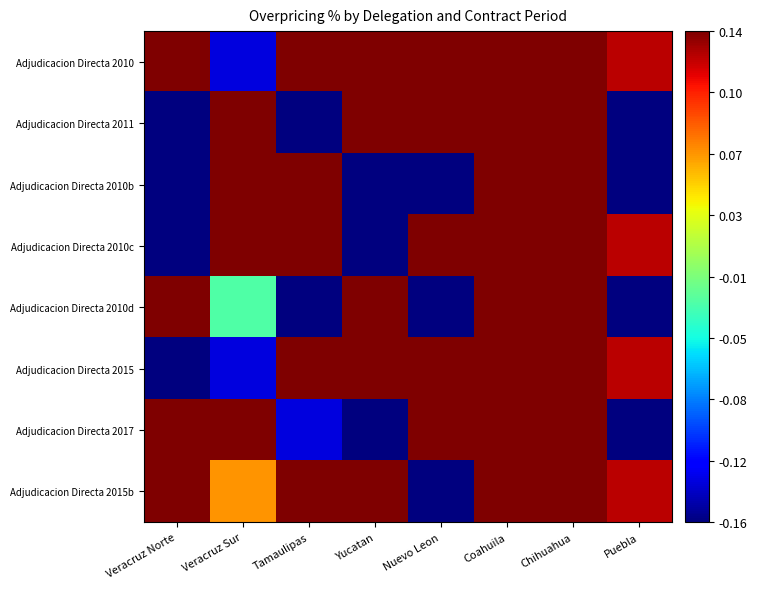

At which category is the sum across all series the highest?

Coahuila